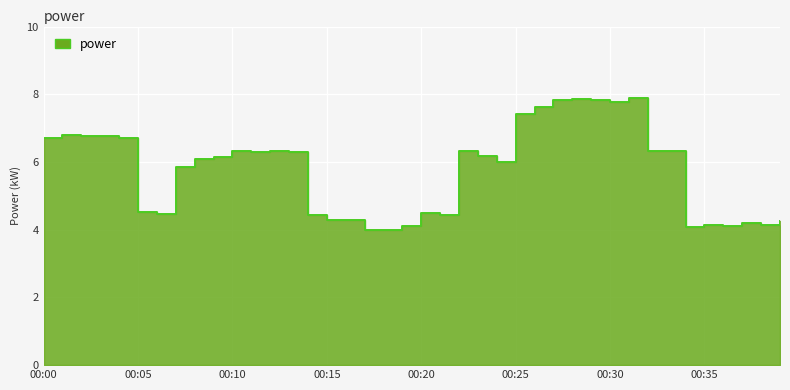

List the labels in order of value, largest first.

00:31, 00:28, 00:29, 00:27, 00:30, 00:26, 00:25, 00:01, 00:02, 00:03, 00:00, 00:04, 00:32, 00:33, 00:10, 00:12, 00:22, 00:13, 00:11, 00:23, 00:09, 00:08, 00:24, 00:07, 00:05, 00:20, 00:06, 00:21, 00:14, 00:15, 00:16, 00:39, 00:37, 00:35, 00:38, 00:36, 00:19, 00:34, 00:18, 00:17